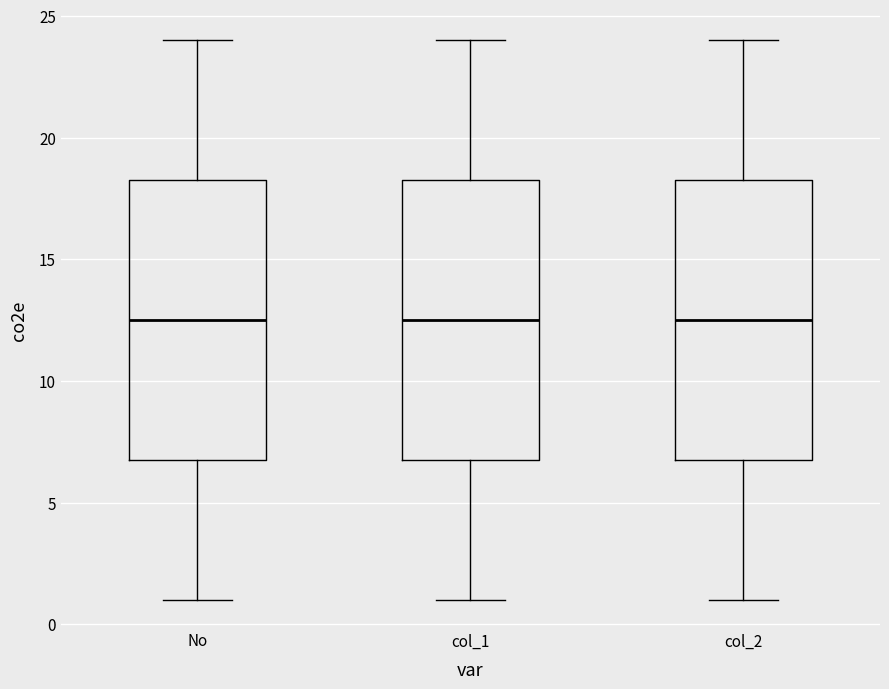

Reading left to right, read every box against the y-axis: the position of its median line, the range the box covers, and the ends of its whiskers. The values are not printed on the chart, so give them approximately, as read against the axis.

No: median 12.5, box 7.0 to 18.5, whiskers 1.0 to 24.0
col_1: median 12.5, box 7.0 to 18.5, whiskers 1.0 to 24.0
col_2: median 12.5, box 7.0 to 18.5, whiskers 1.0 to 24.0